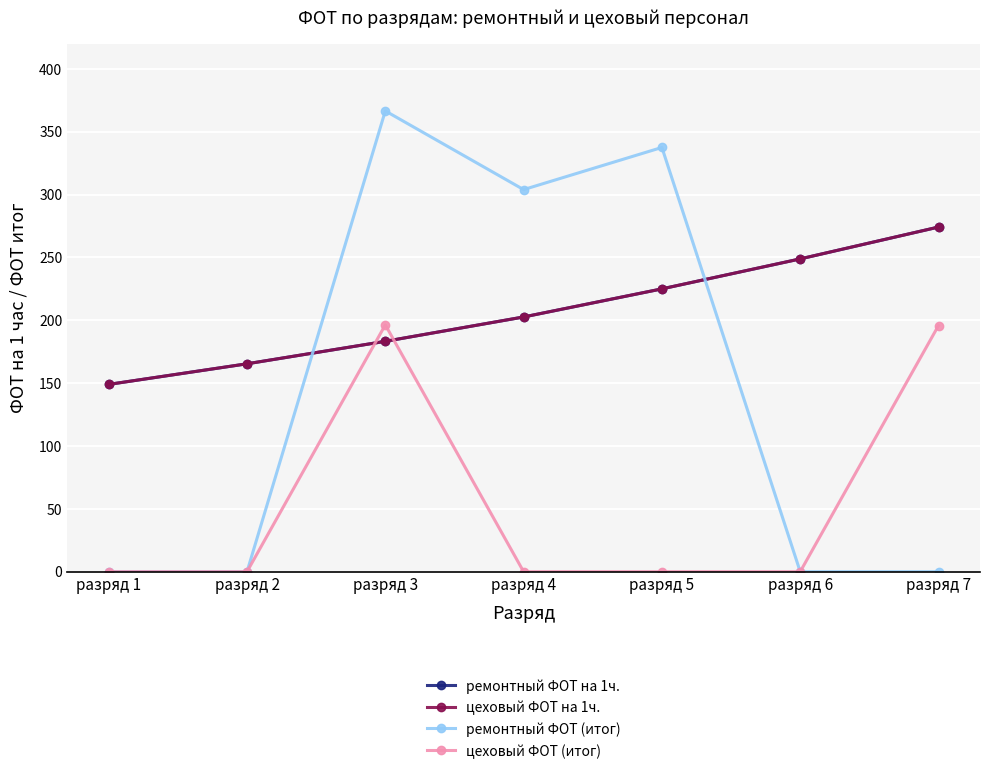

Which series changed the most between разряд 1 and разряд 7?

цеховый ФОТ (итог)